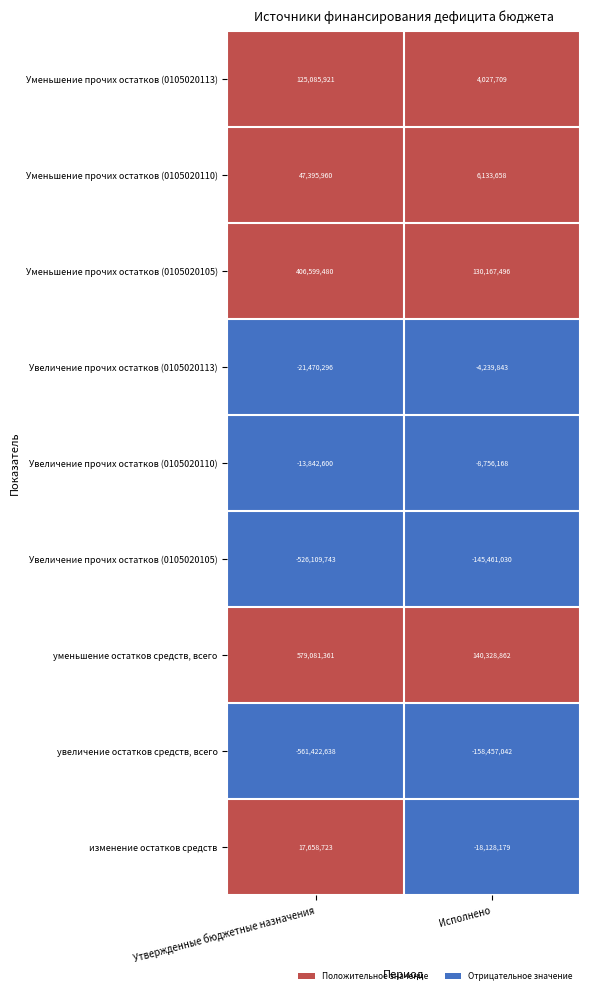

Which series has the largest range (max minus min)?

уменьшение остатков средств, всего